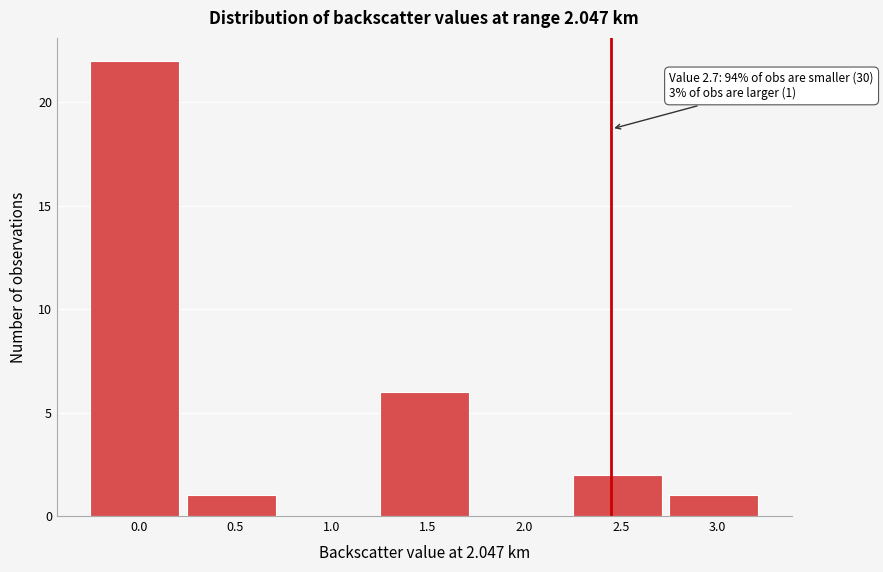

Reading left to right, transcribe all the data shown in this chart.

0.0=22	0.5=1	1.0=0	1.5=6	2.0=0	2.5=2	3.0=1